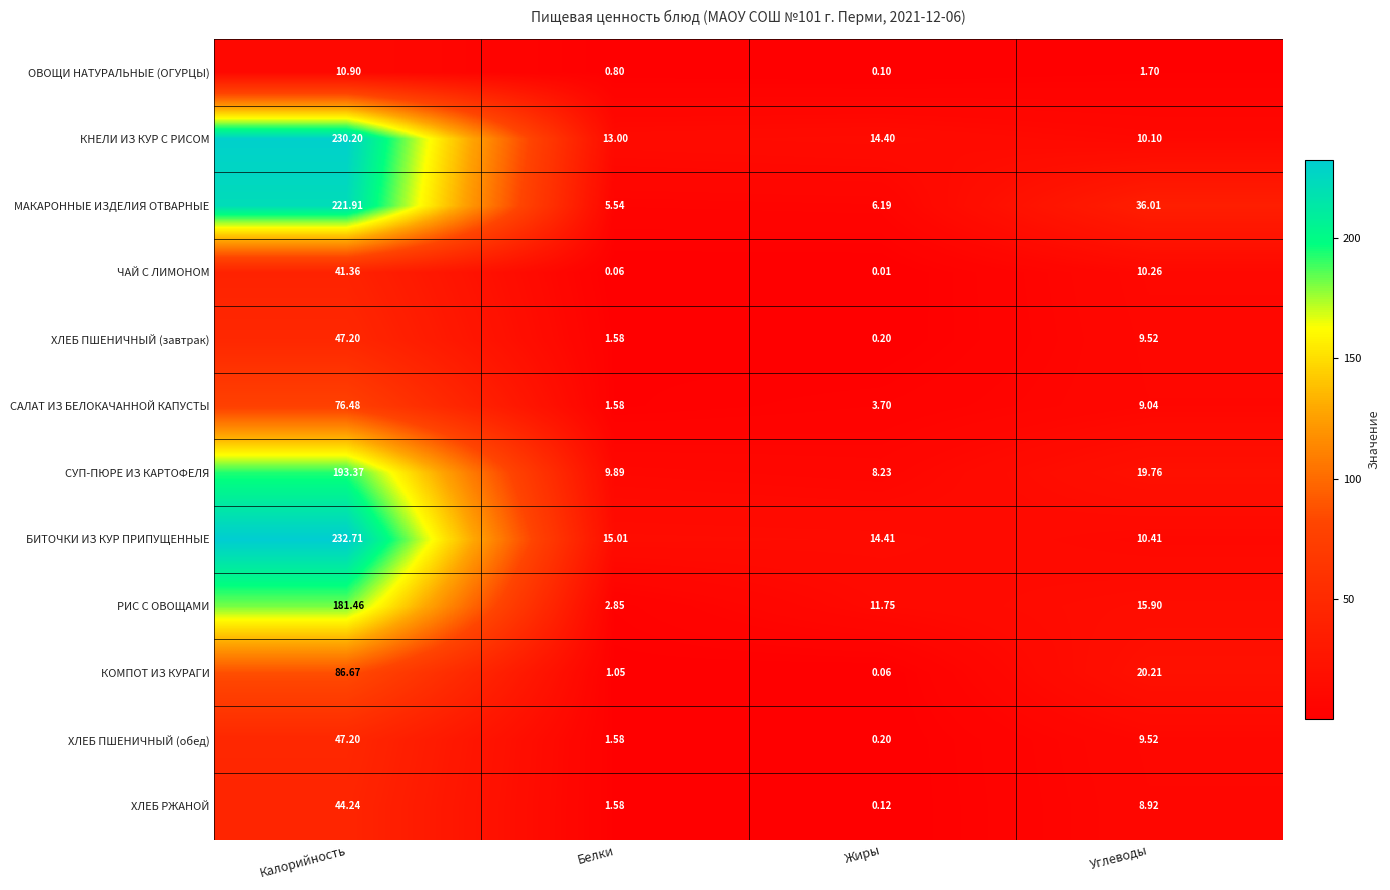

Which label corresponds to the smallest value in the chart?

Жиры